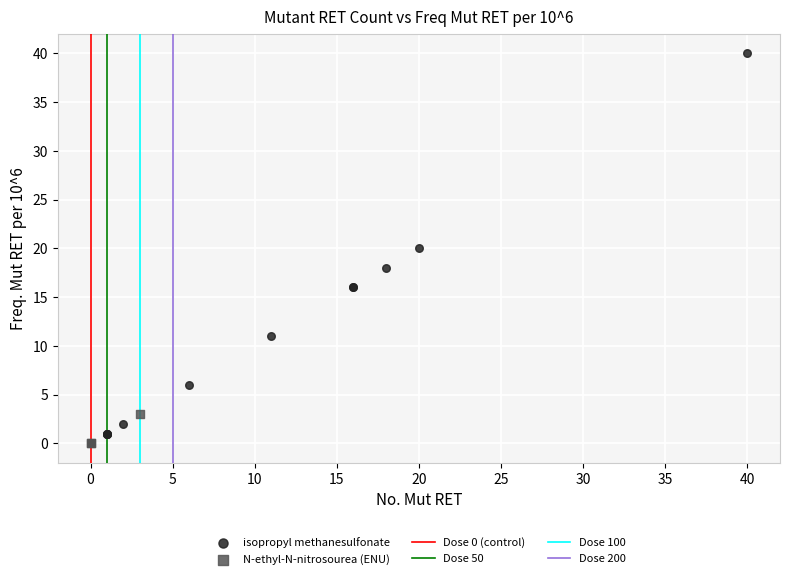

Which series reaches the maximum Y coordinate?

isopropyl methanesulfonate